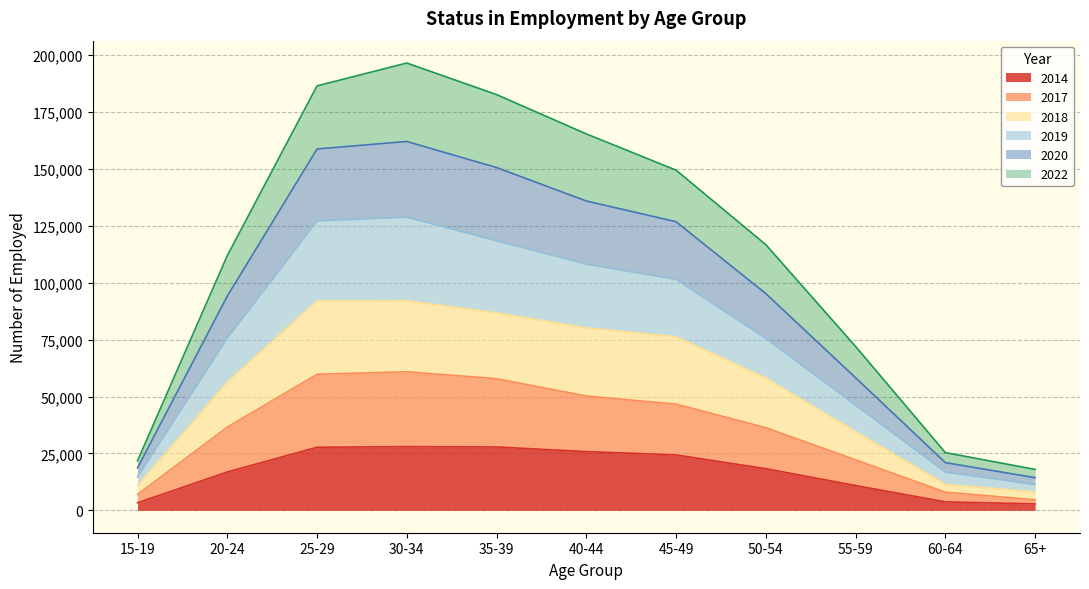

At which category does 2018 reach its first local peak?

30-34